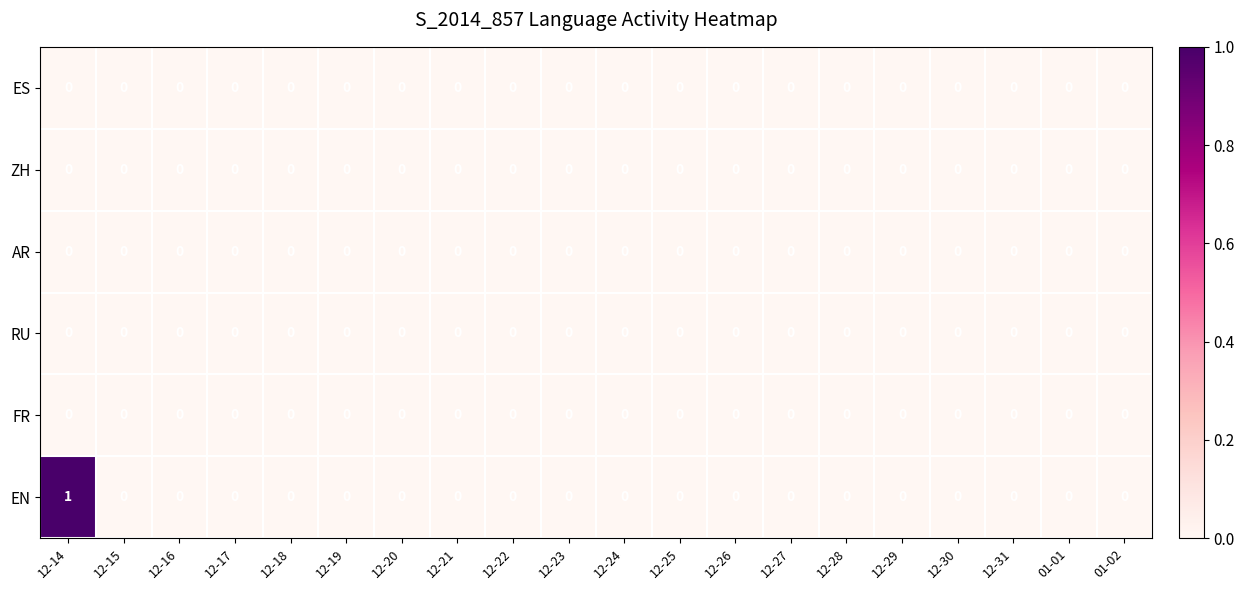

At which category does the chart reach its peak across all series?

12-14